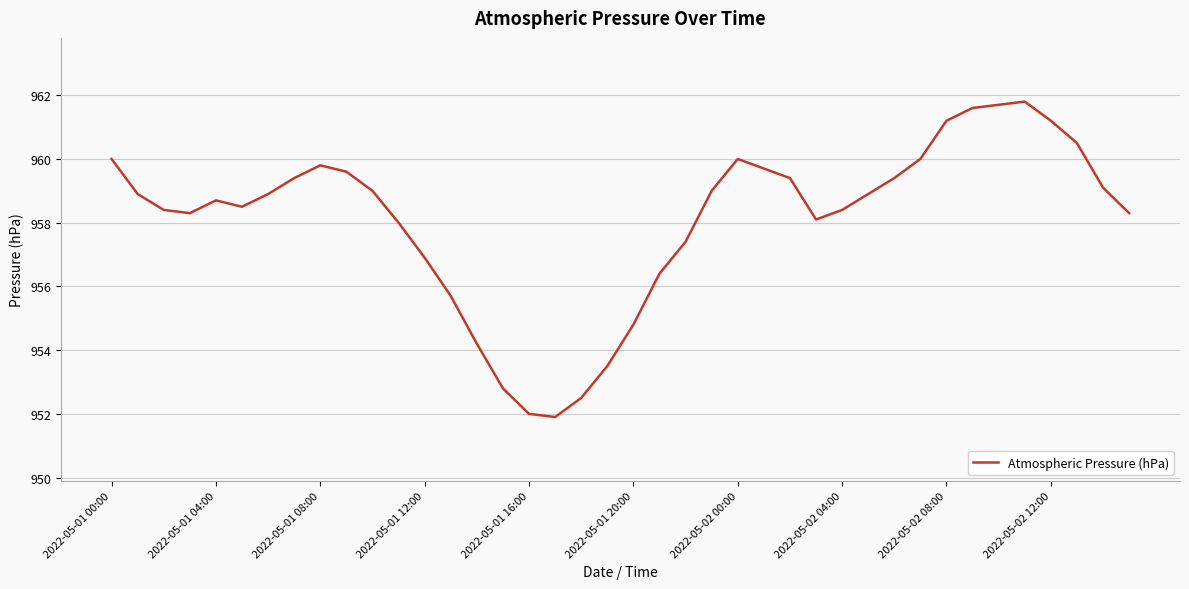

What is the smallest value displayed?

951.9